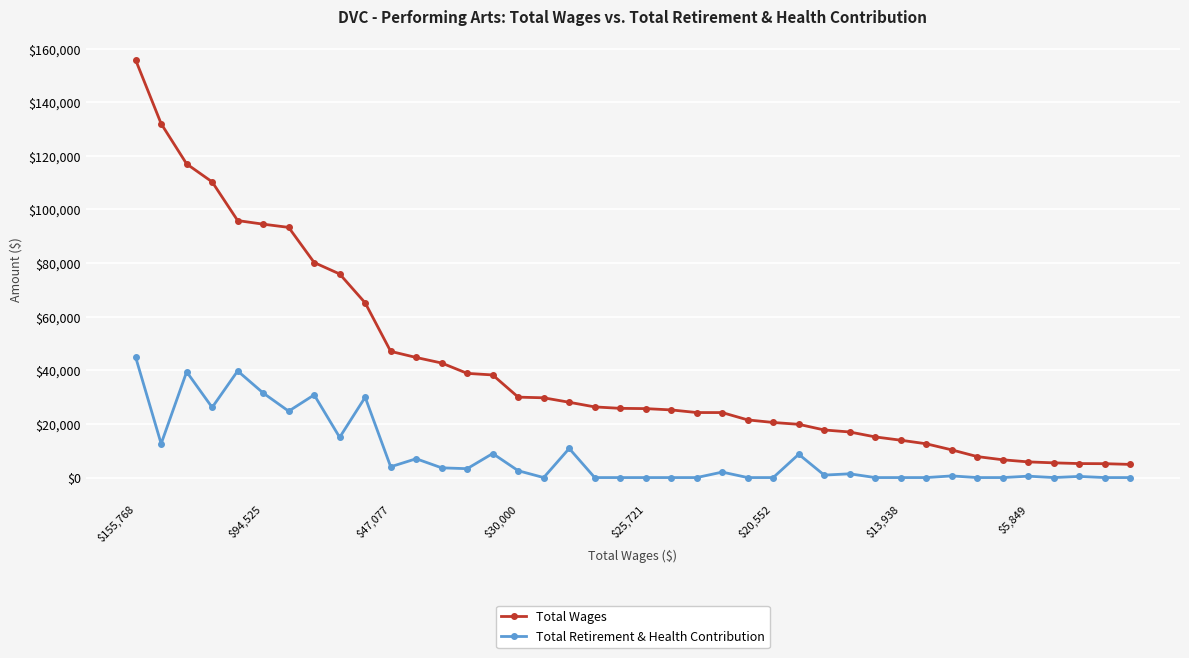

What is the minimum value for Total Wages?

4911